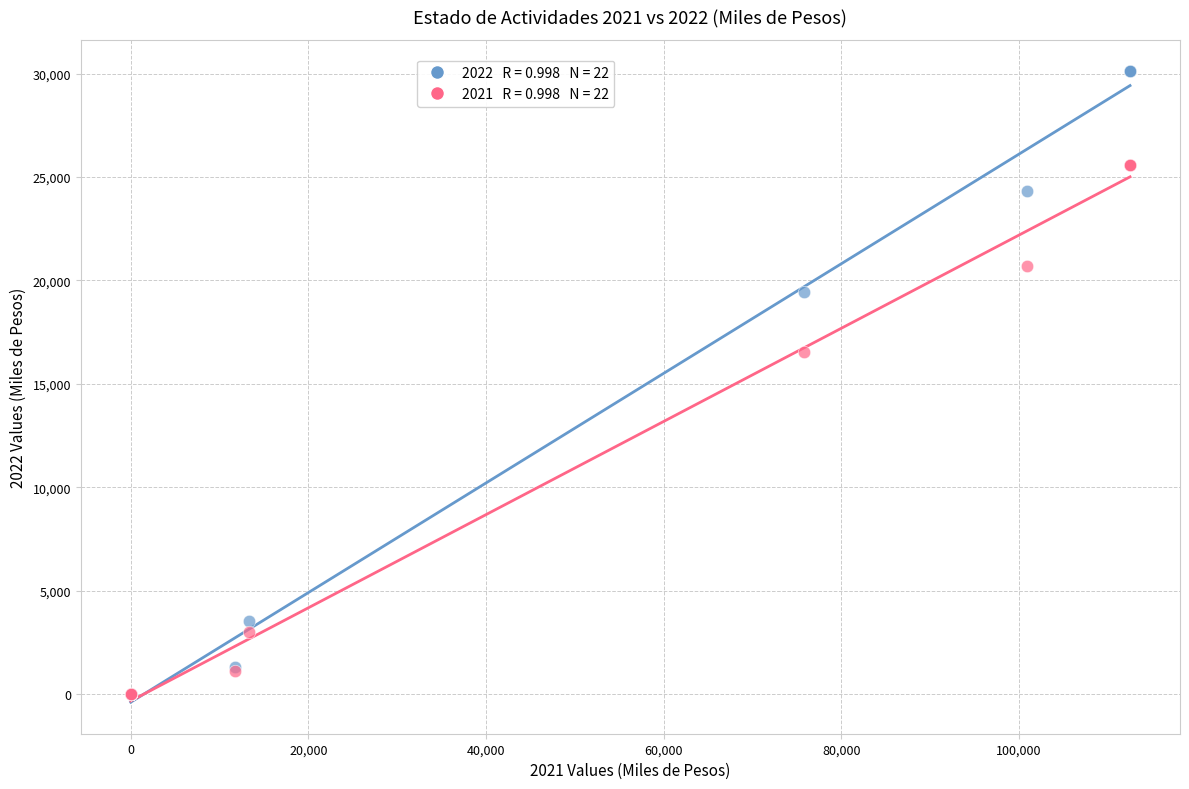

Across all series, what Y value is closest to 15053?

16543.6